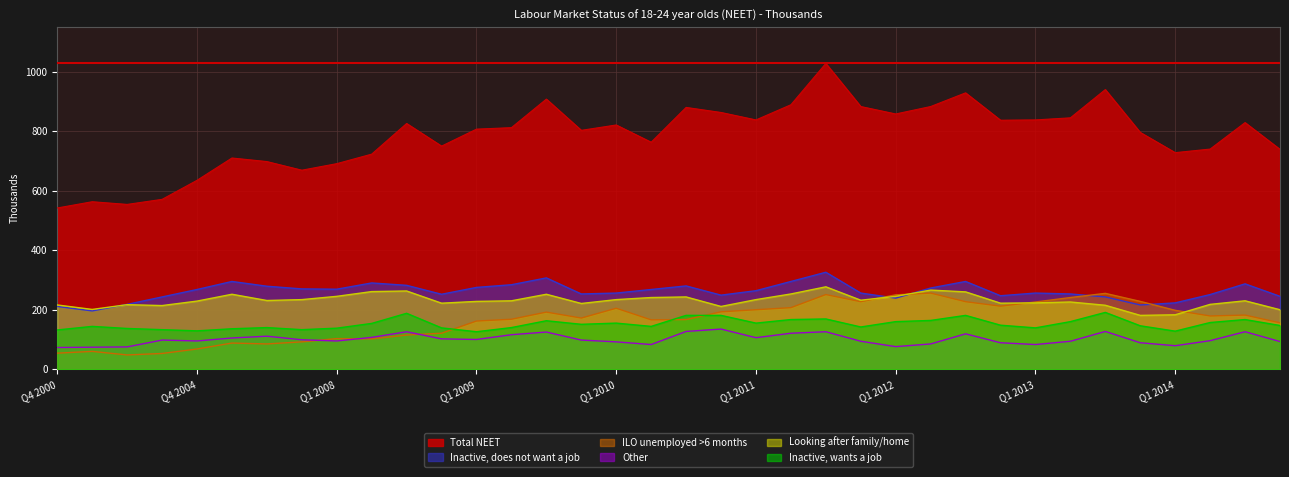

What are all the series names shown in the legend?

Total NEET, Inactive, does not want a job, ILO unemployed >6 months, Other, Looking after family/home, Inactive, wants a job